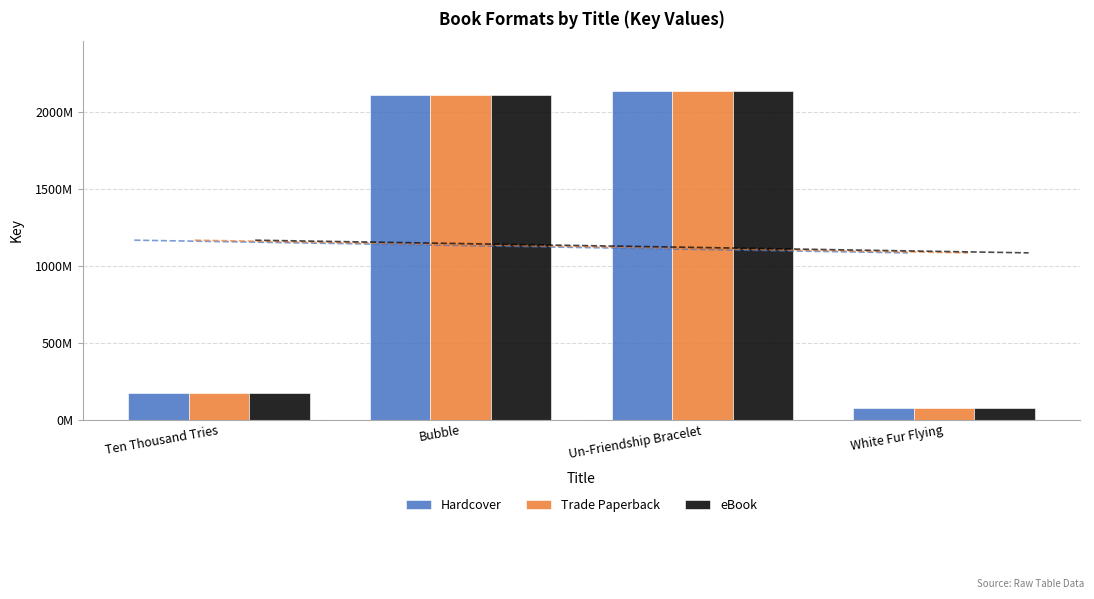

What is the sum of the Hardcover values at Bubble and Un-Friendship Bracelet?

4247322124